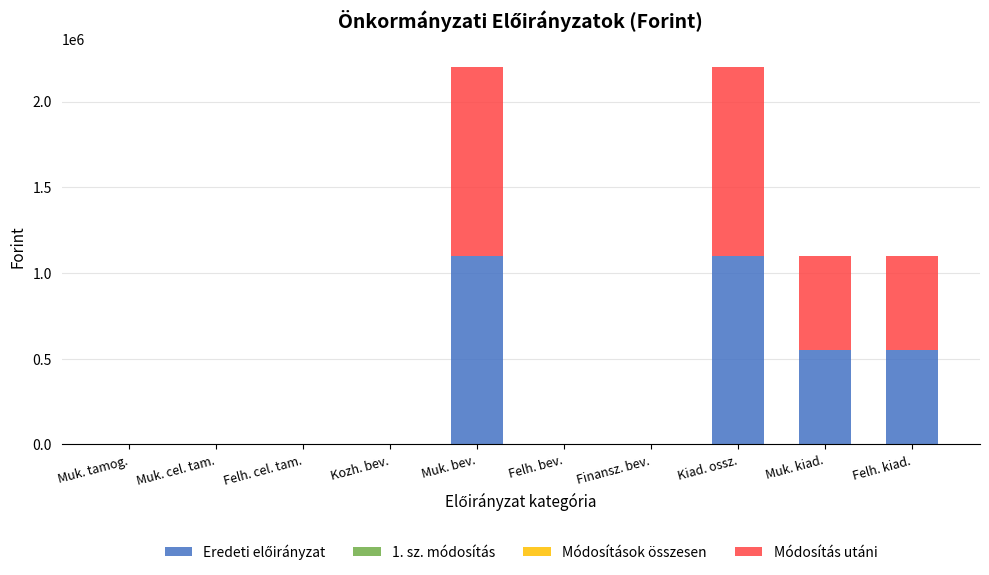

What is the total value across all series at Muk. bev.?

2200000